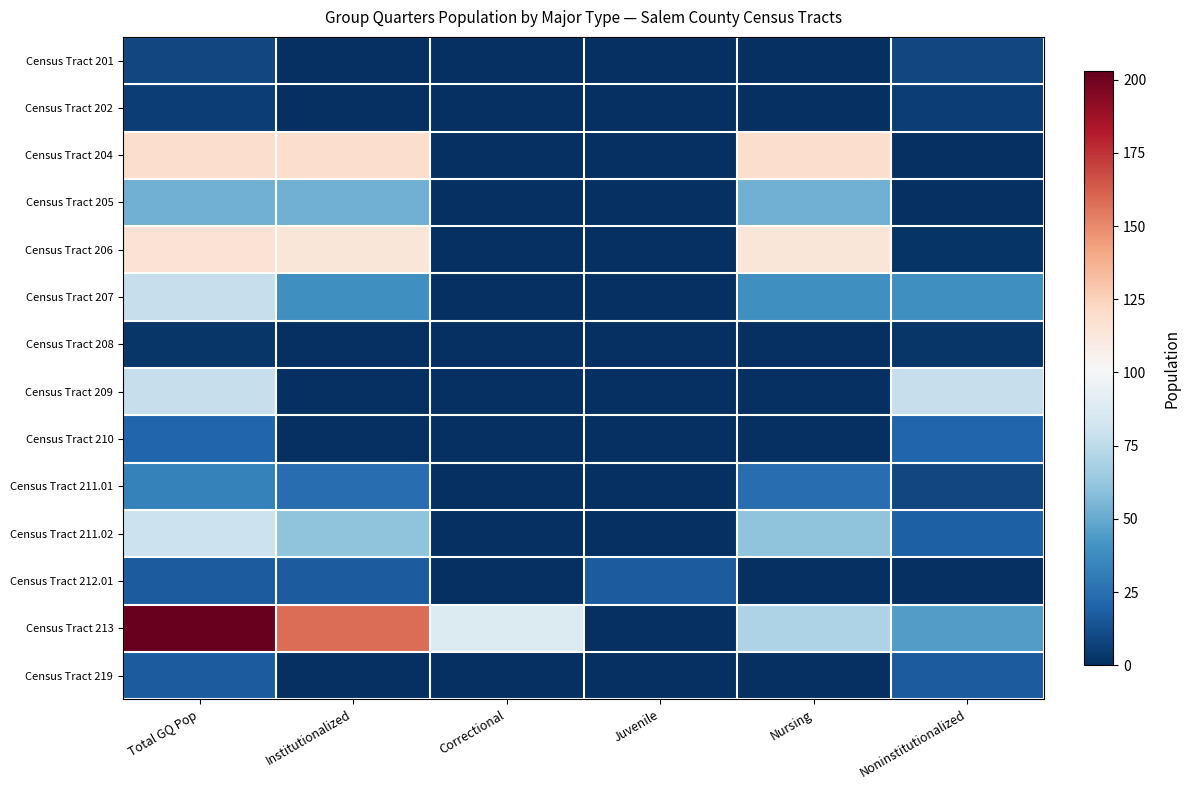

Which series has the largest total across all categories?

Census Tract 213